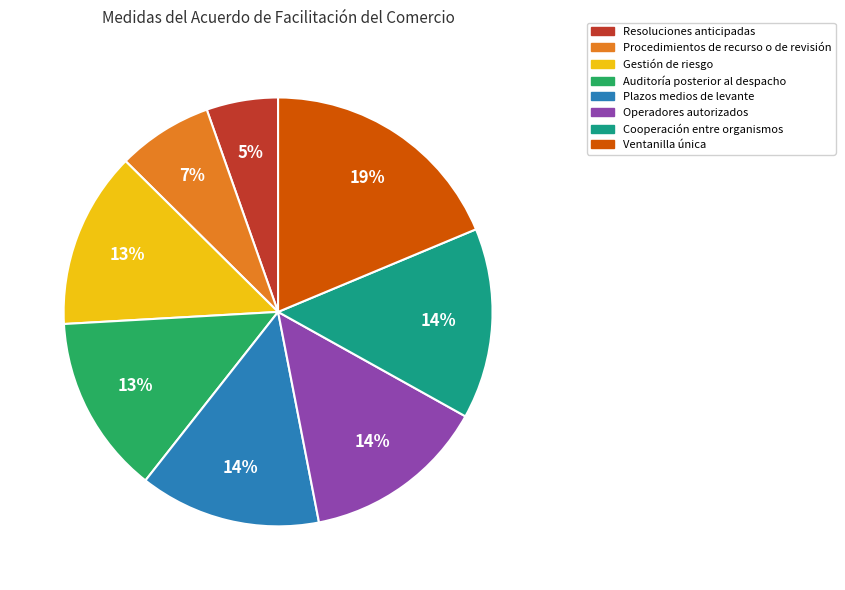

Is the sum of Plazos medios de levante and Procedimientos de recurso o de revisión greater than half?

No